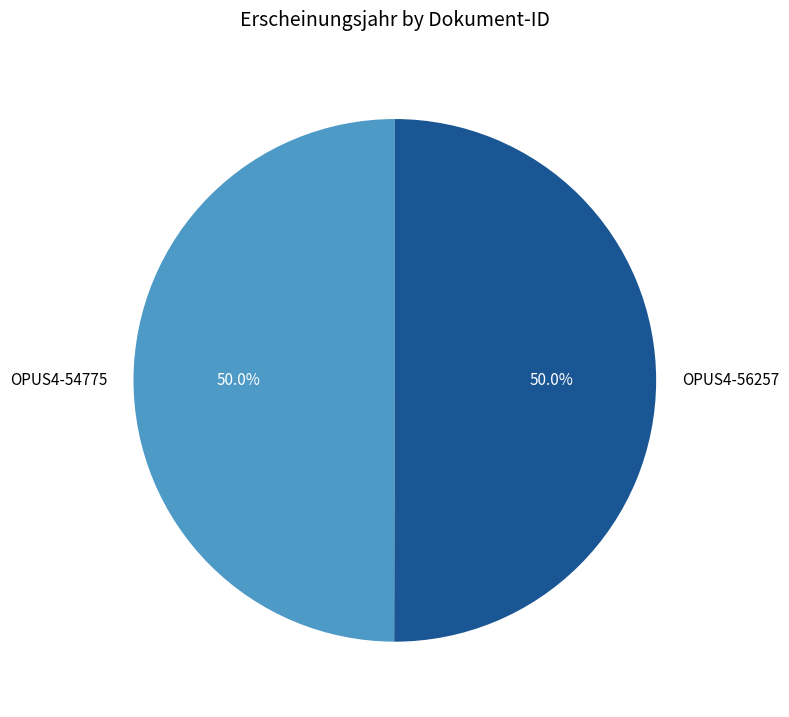

What percentage is NOT represented by OPUS4-54775?

50.0%